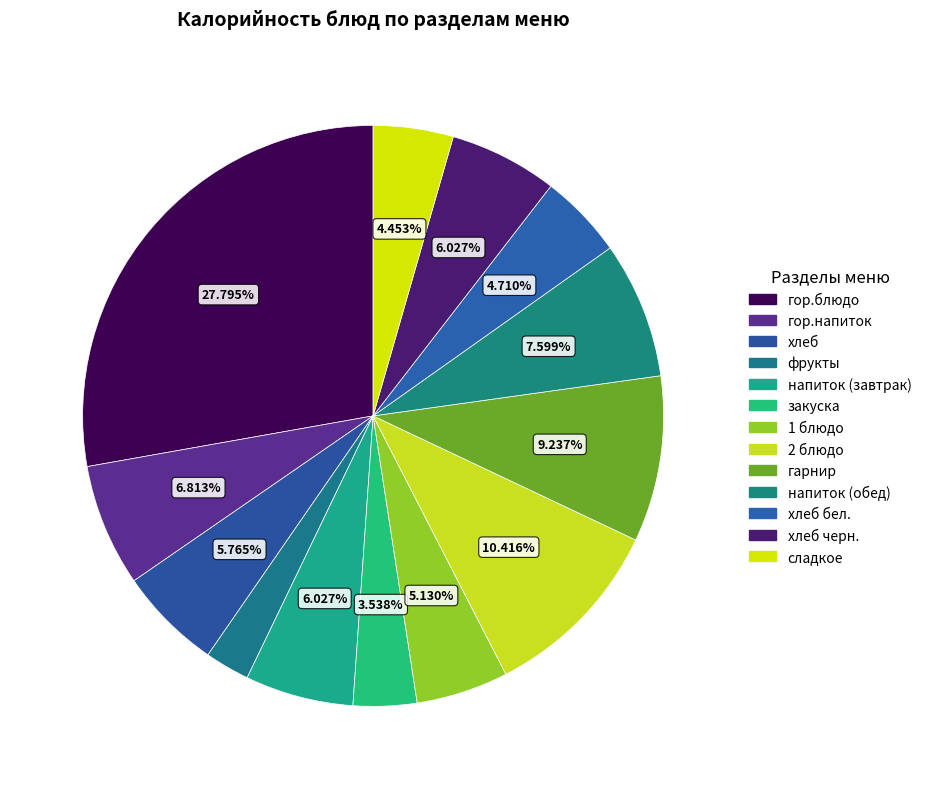

To the nearest percent, what portion does 2 блюдо represent?

10%